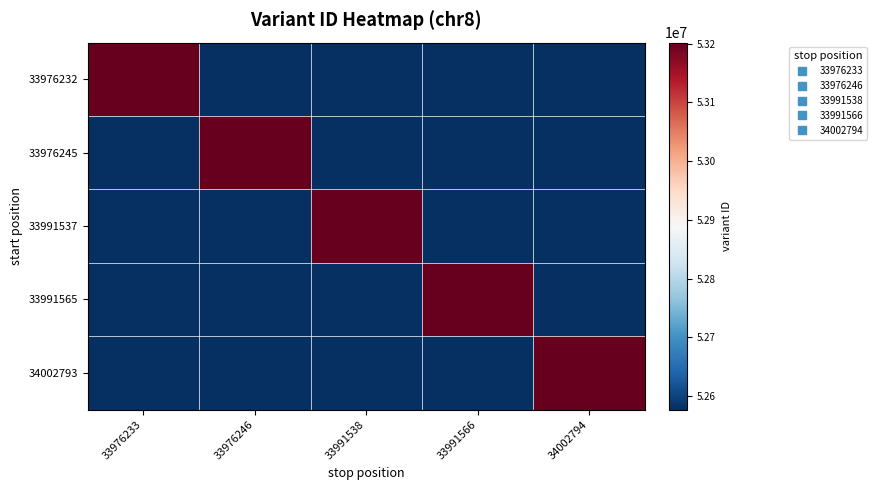

Rank the series by their maximum value, from lowest to highest.

33976232, 33976245, 33991537, 33991565, 34002793